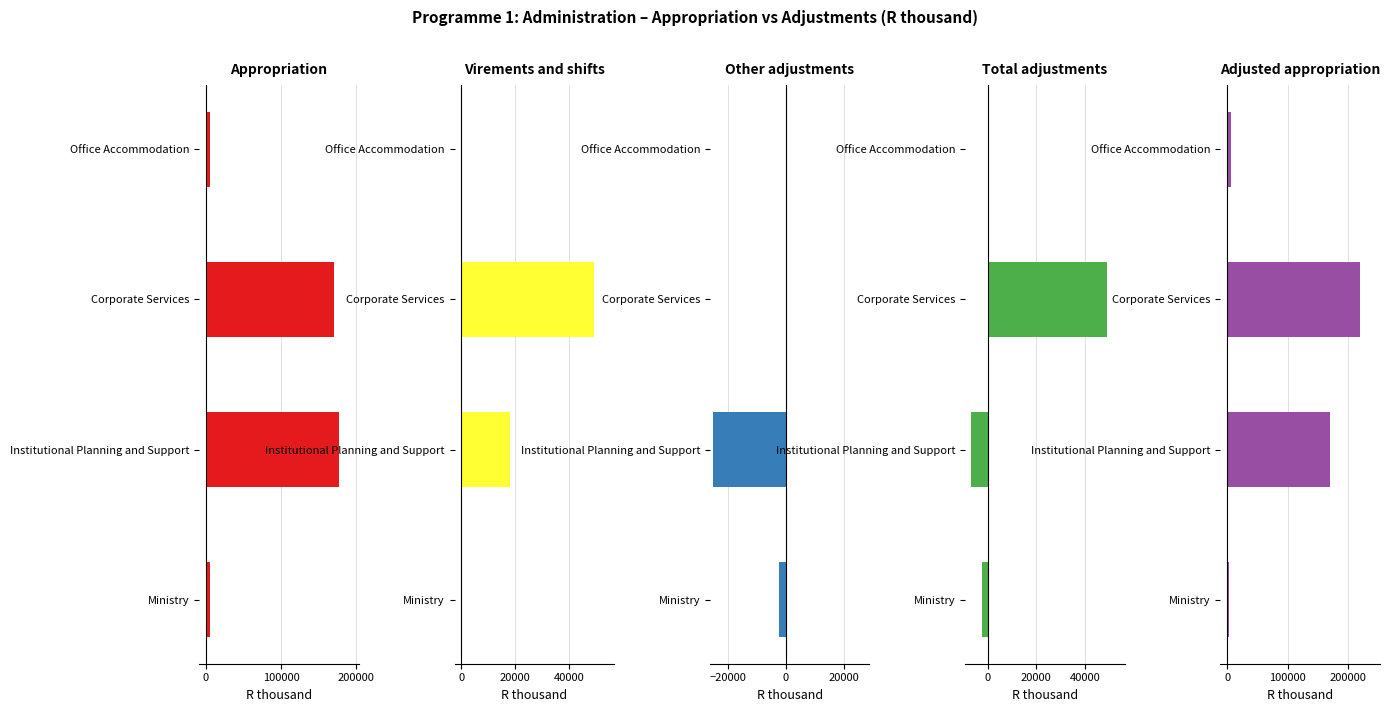

Is the value of Total adjustments at Ministry greater than the value of Virements and shifts at Institutional Planning and Support?

No